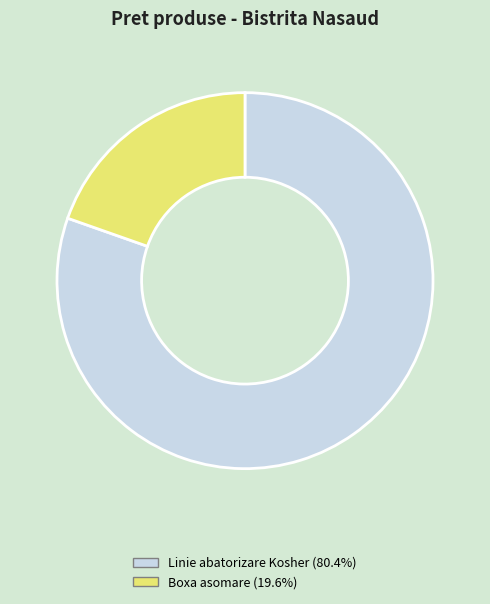

Is there any slice that represents more than half of the pie?

Yes